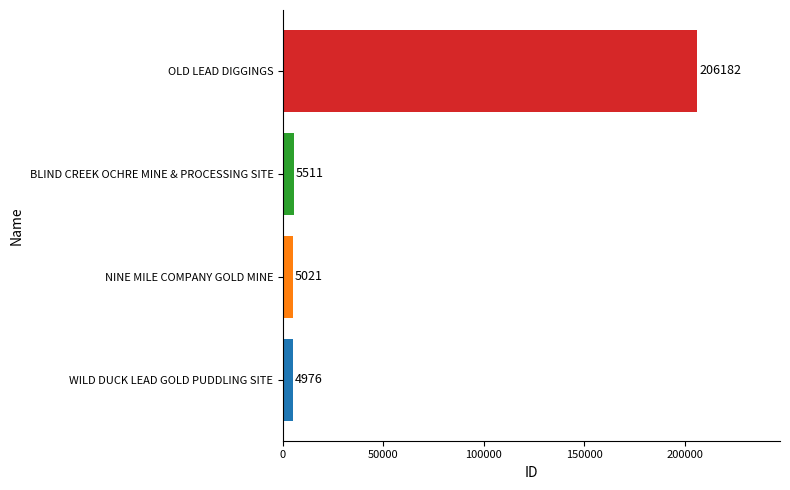

Is it true that the value at OLD LEAD DIGGINGS is 206182?

True